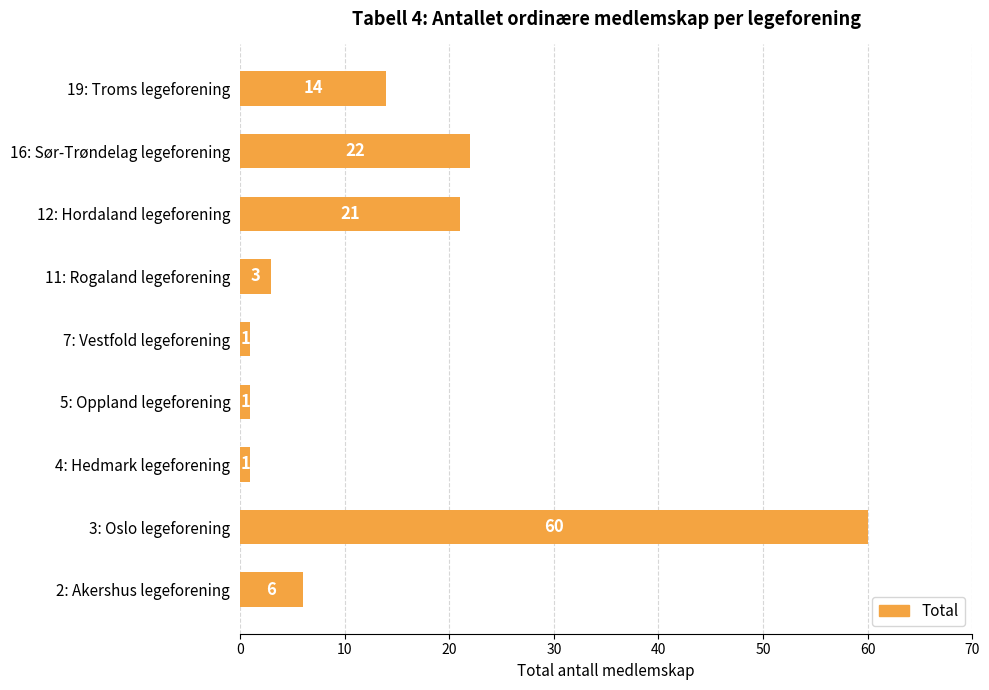

What is the sum of the values at 16: Sør-Trøndelag legeforening and 11: Rogaland legeforening?

25